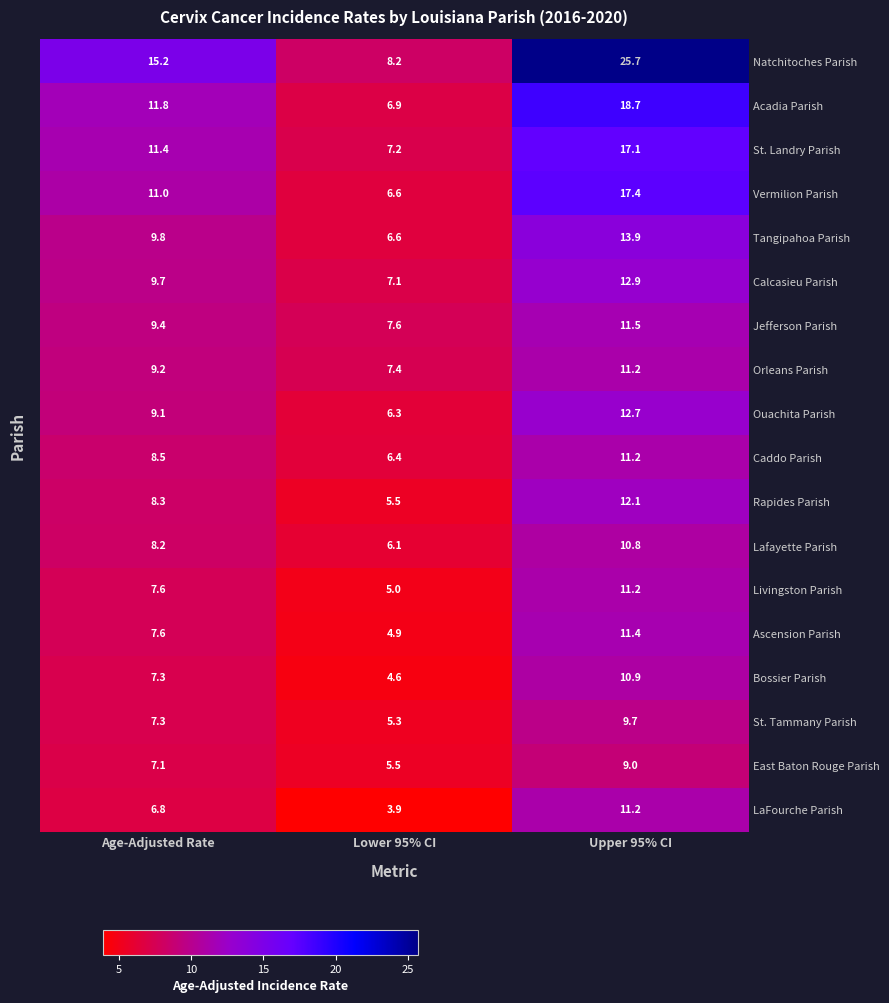

At which label does LaFourche Parish reach its peak?

Upper 95% CI